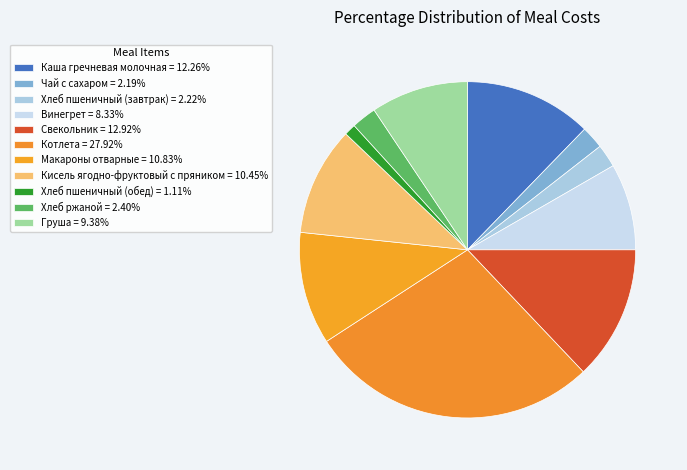

To the nearest percent, what percentage of the pie is Котлета?

28%